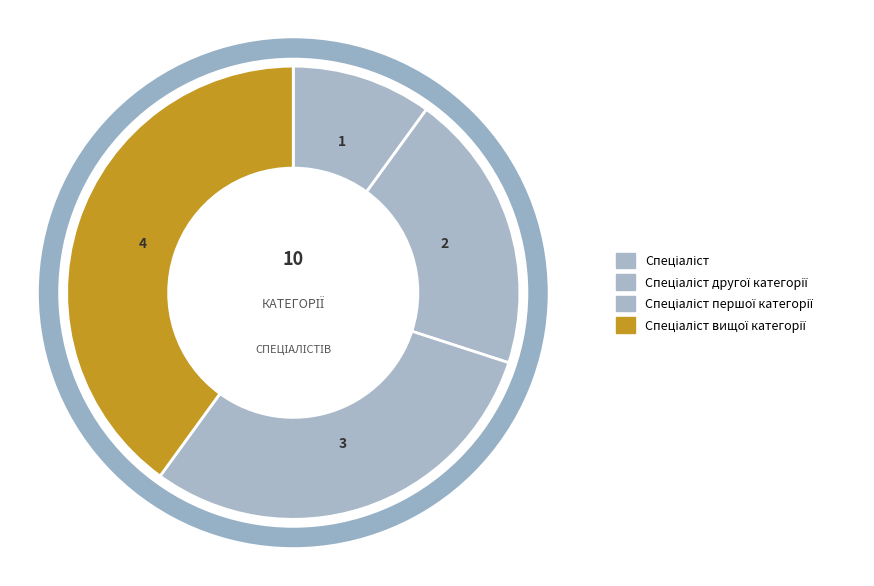

What is the total percentage of Спеціаліст and Спеціаліст першої категорії?

40.0%